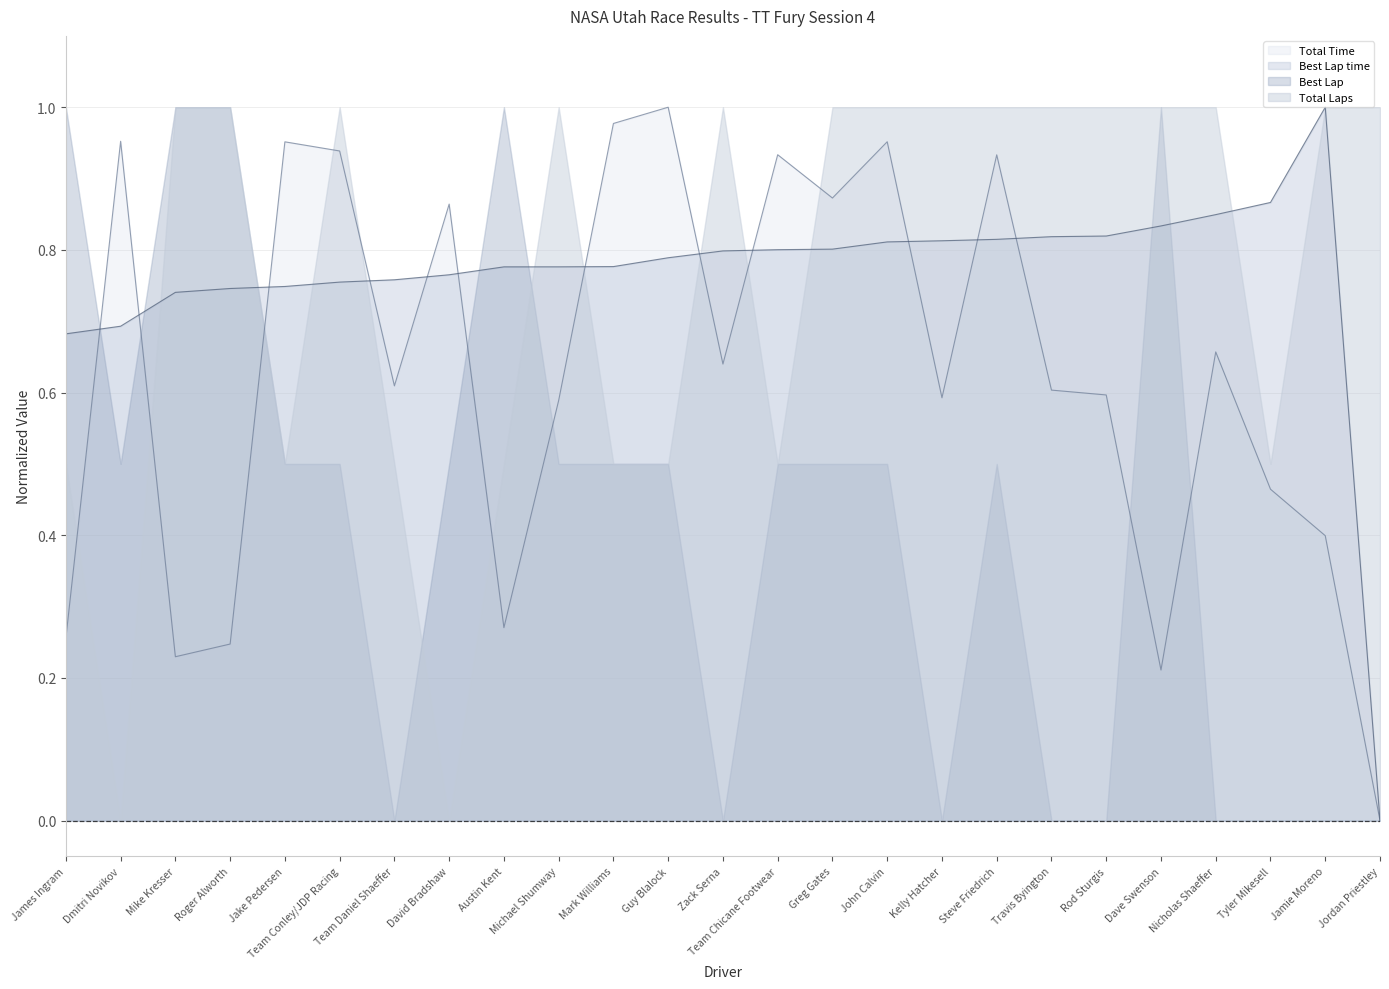

How many lines are shown in the chart?

4